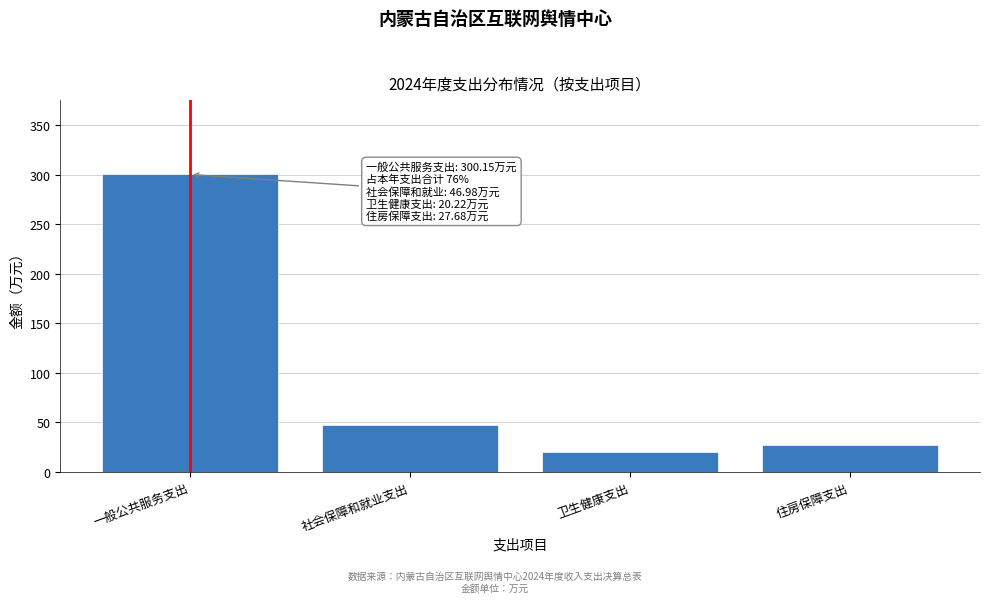

At which label is the value closest to 160?

社会保障和就业支出